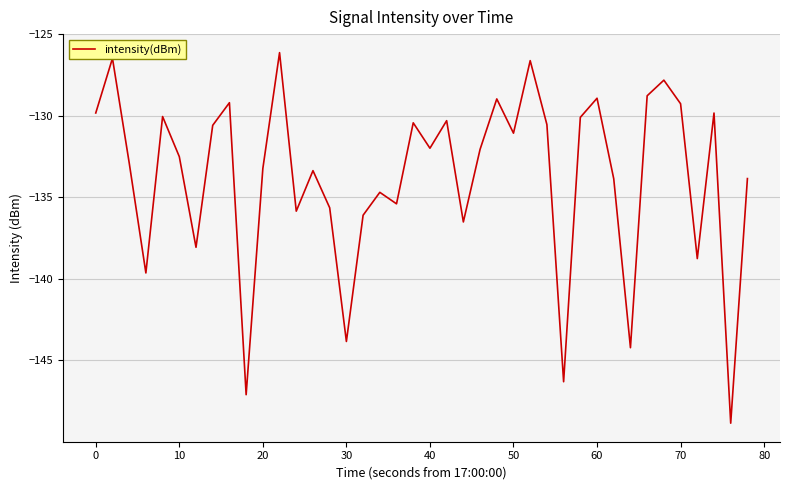

What is the maximum value shown in the chart?

-126.1